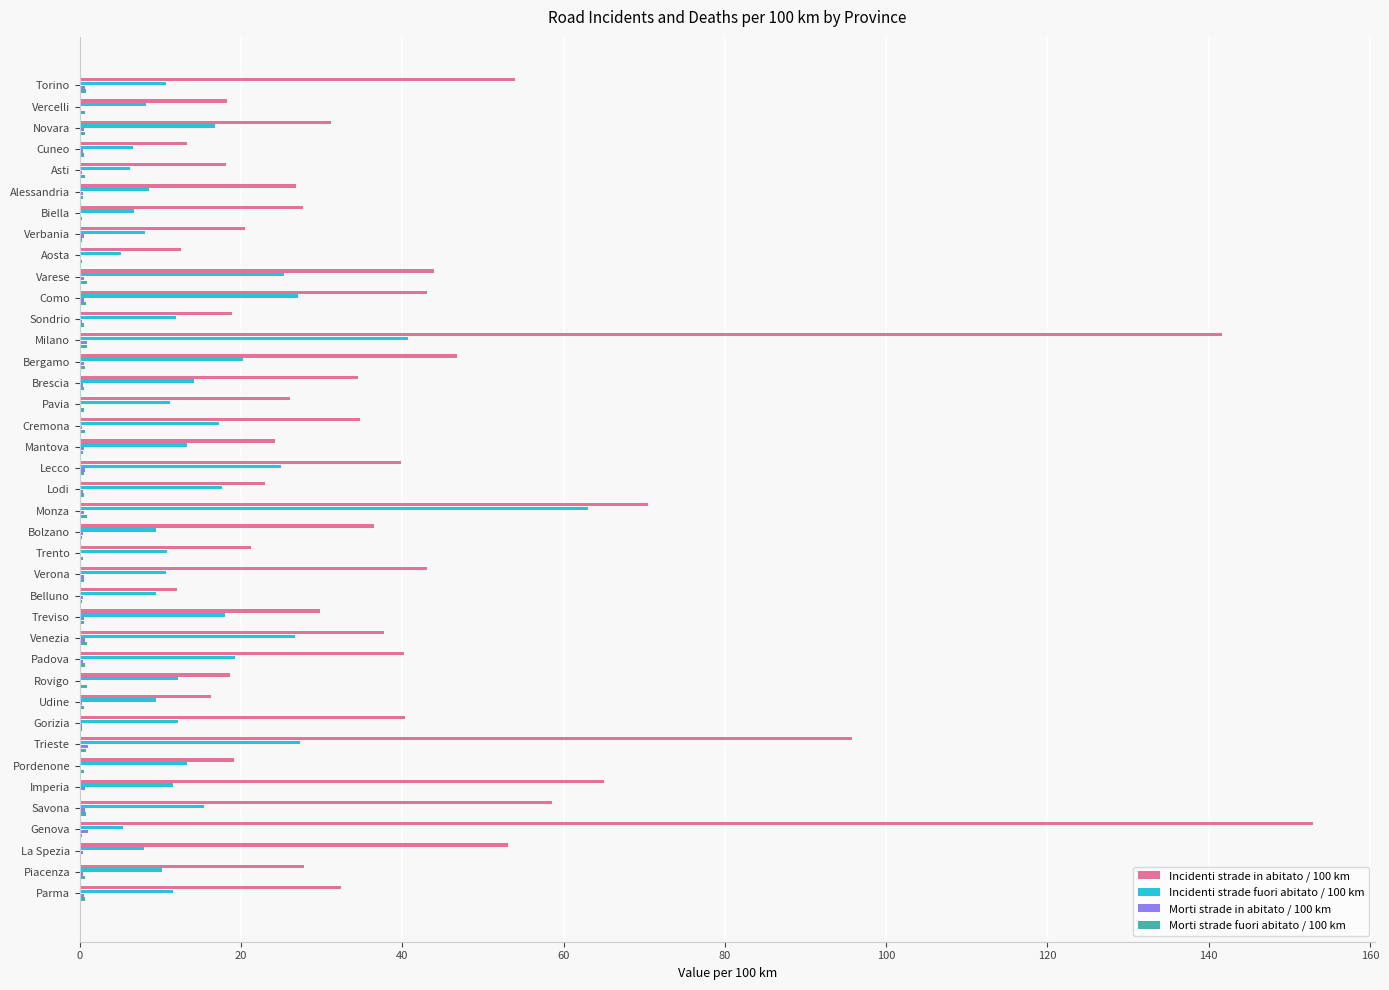

What is the sum of all Incidenti strade in abitato / 100 km values?

1569.5